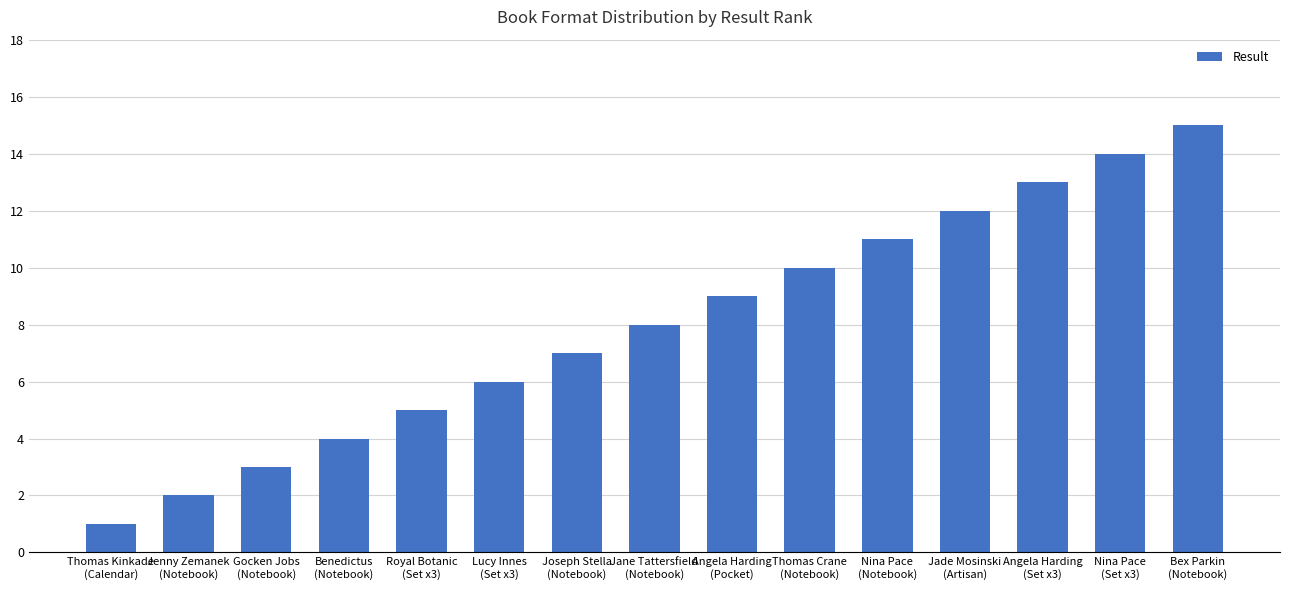

How many distinct data groups are displayed?

1